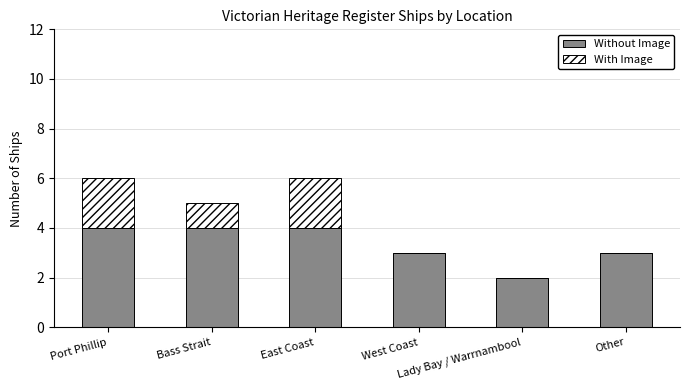

What is the sum of all Without Image values?

20